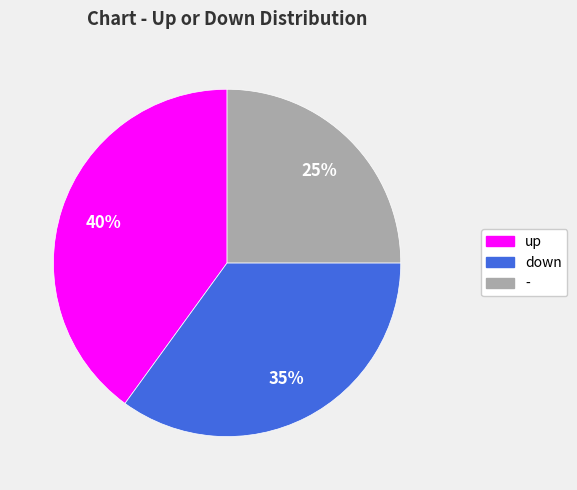

Which category has the biggest portion of the pie?

up